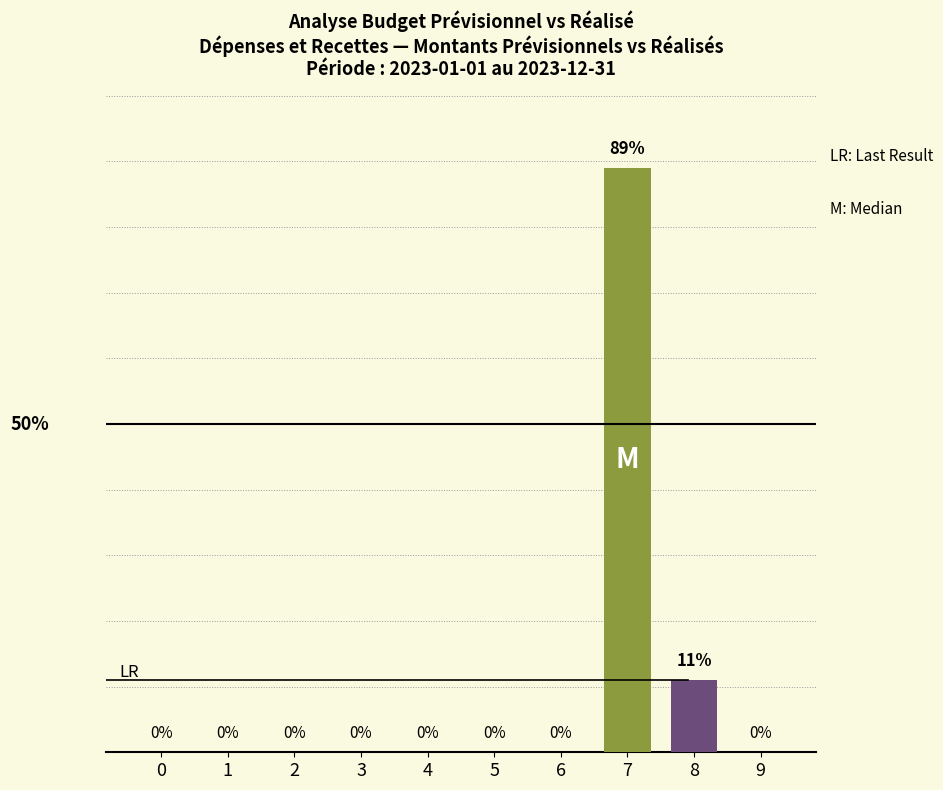

Where is the data nearest to the value 44?

8